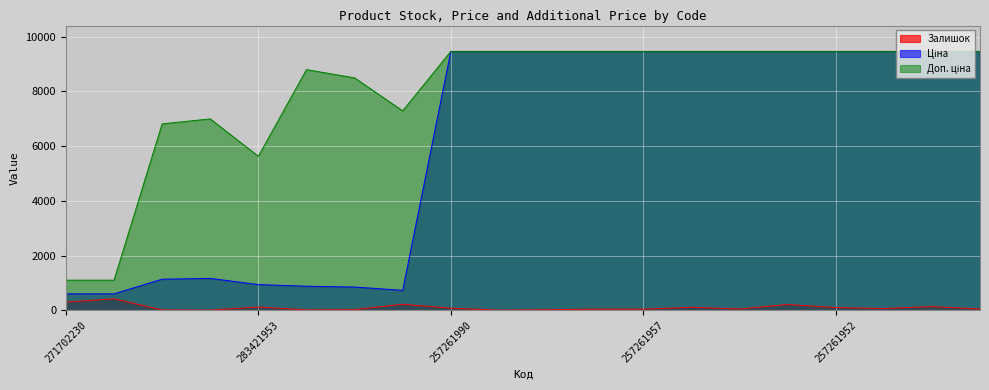

At which label is Доп. ціна closest to 5279?

283421953